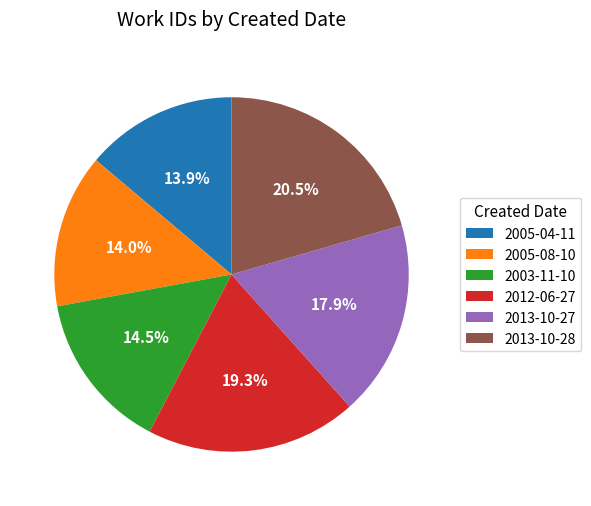

Combined, do 2012-06-27 and 2005-08-10 account for over 50%?

No